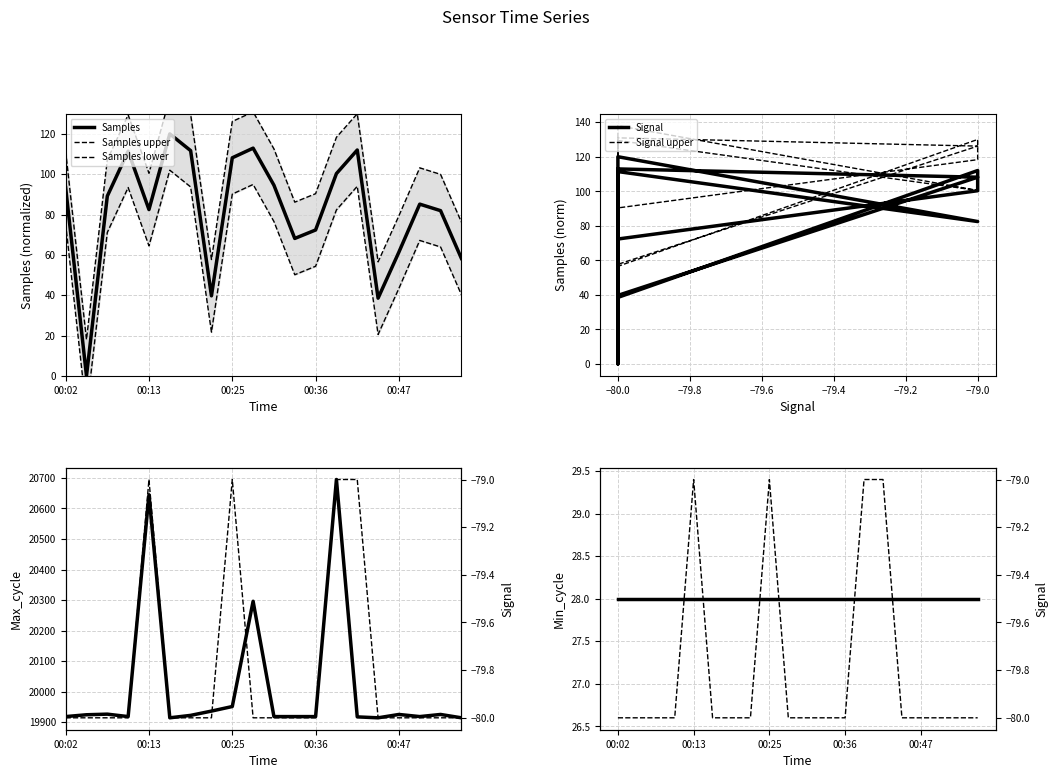

True or false: Samples has a value of 61.4 at 00:47.

True